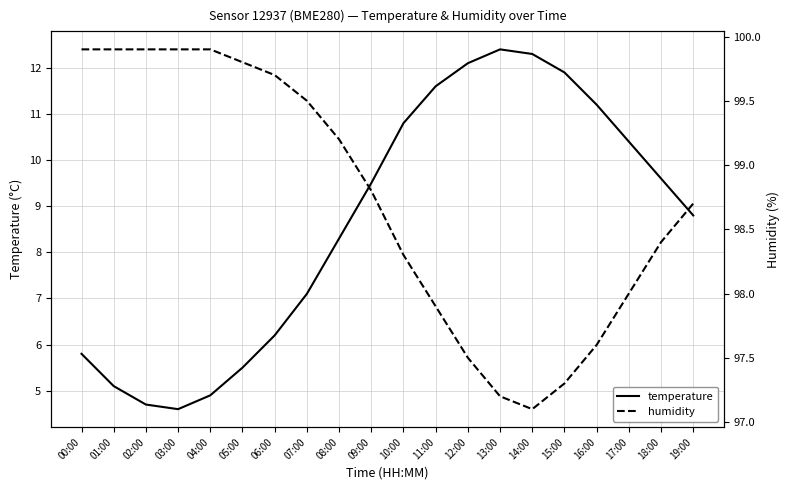

At 06:00, list the series in order from largest to smallest.

humidity, temperature